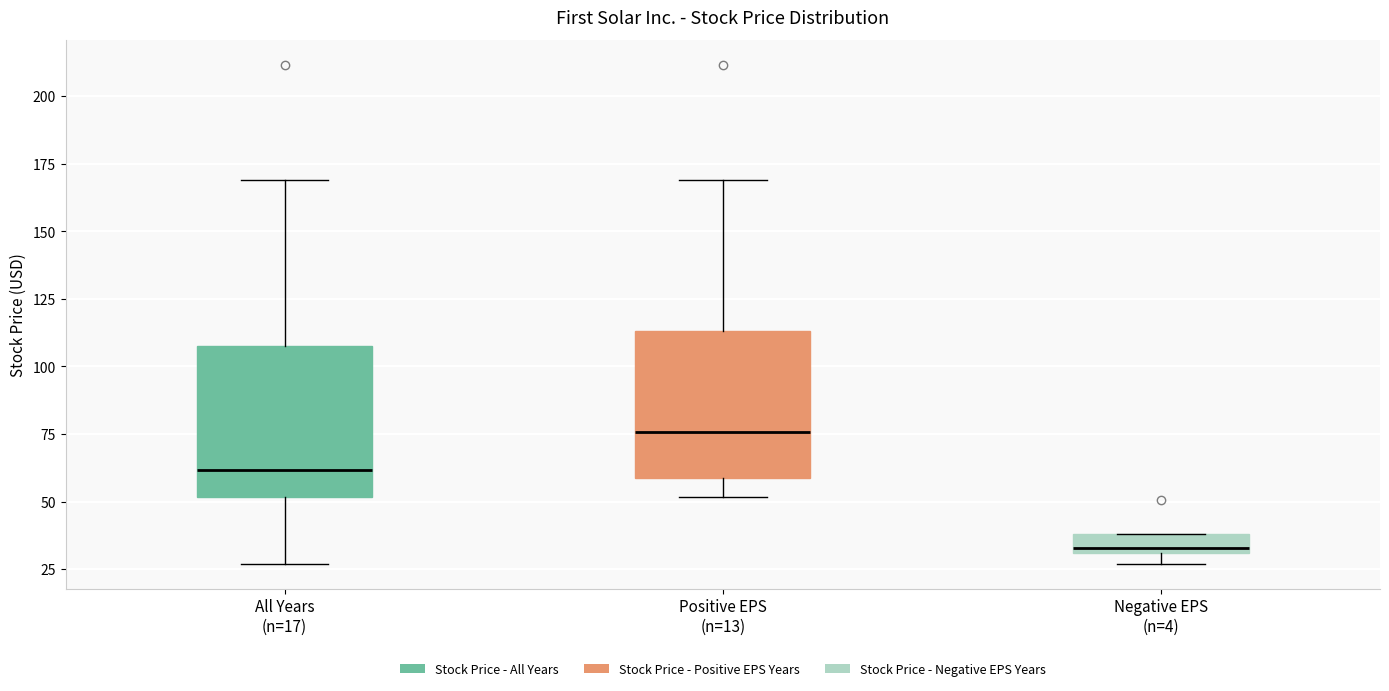

Where is the lower edge of the box for Negative EPS (n=4) on the y-axis? The values are not printed on the chart, so give them approximately, as read against the axis.

30